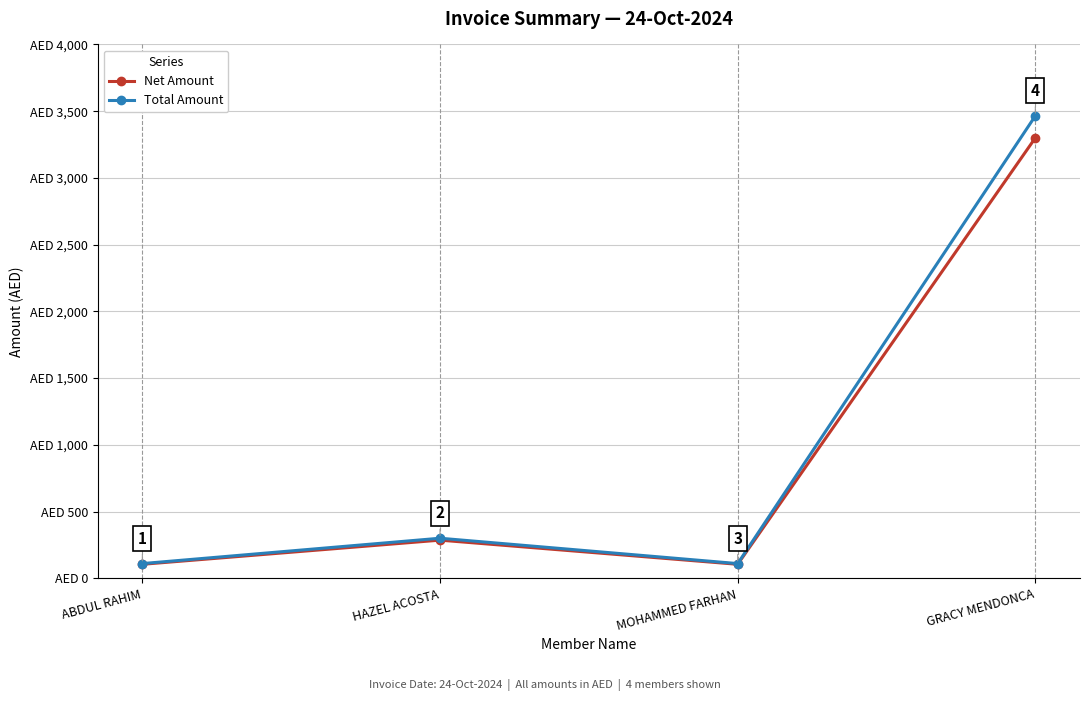

Which category has the highest value across all series?

GRACY MENDONCA